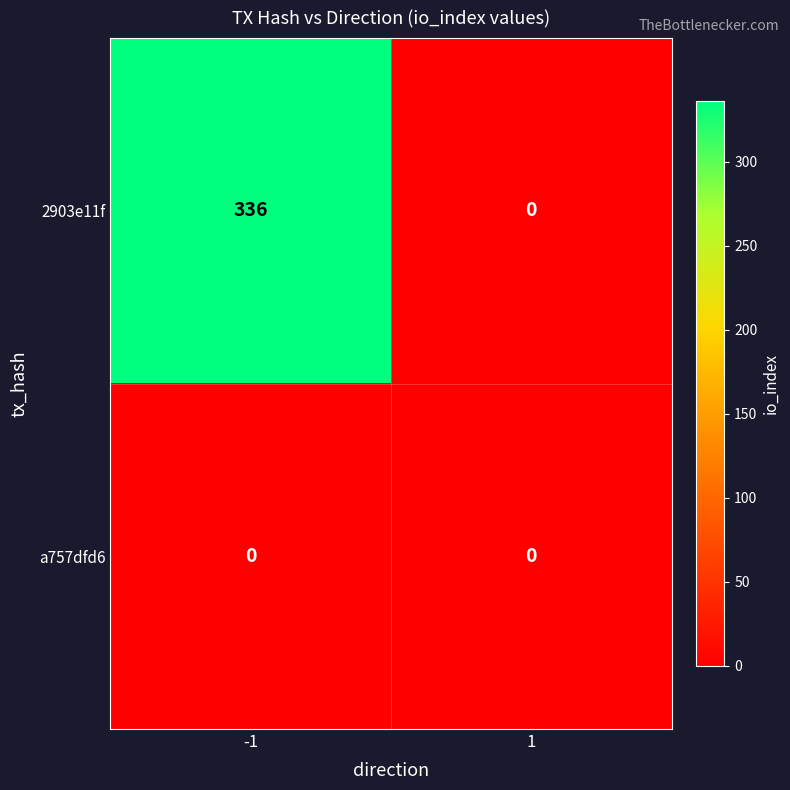

Which series has the widest spread of values?

2903e11f